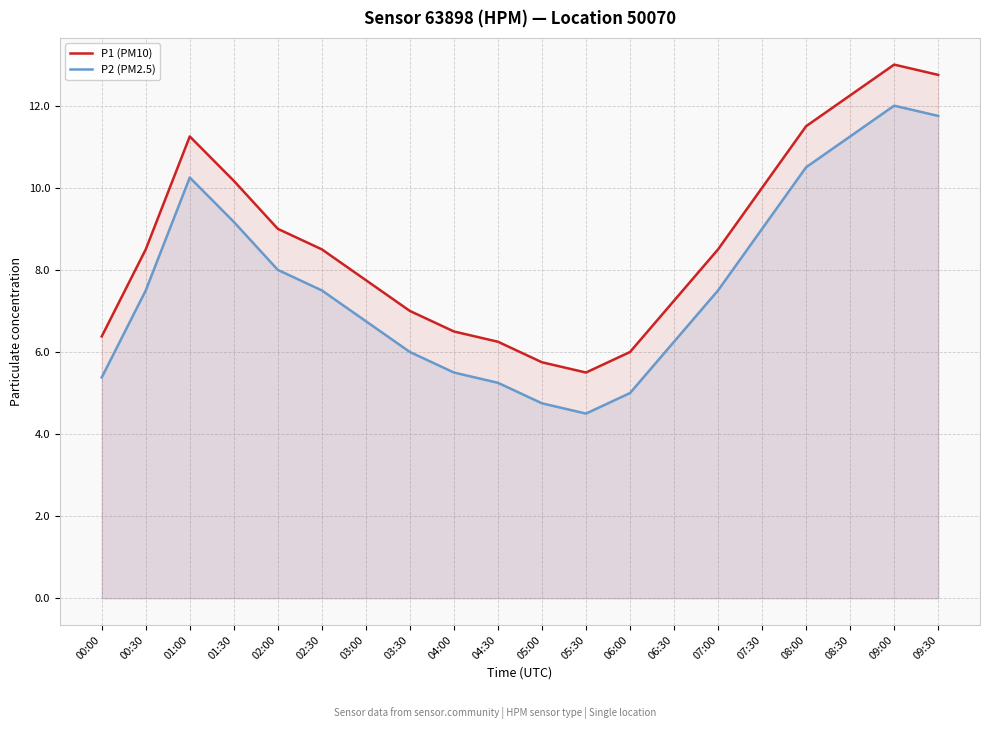

How many interior local peaks does the P2 (PM2.5) series have?

2